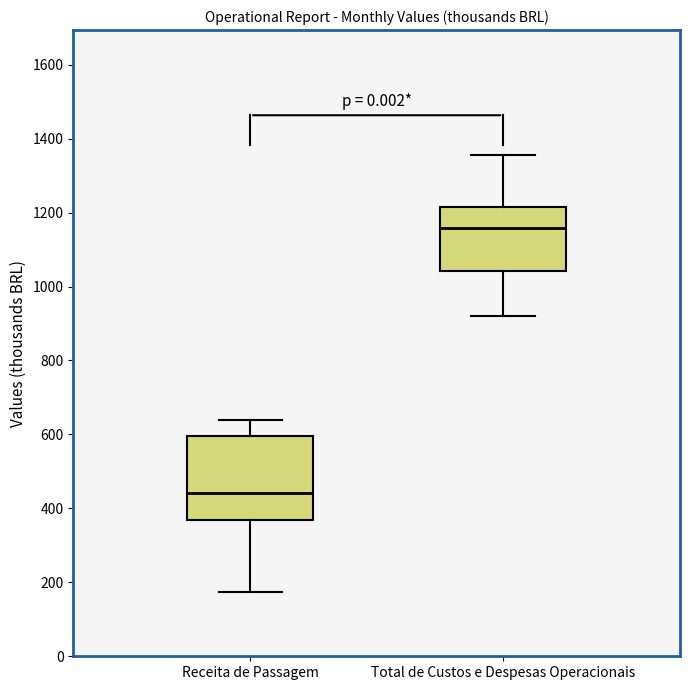

Reading left to right, transcribe this box plot: for each box, give where its median line is, the range the box spans, and where its two whiskers end, as read against the y-axis. The values are not printed on the chart, so give them approximately, as read against the axis.

Receita de Passagem: median 440, box 360 to 600, whiskers 180 to 640
Total de Custos e Despesas Operacionais: median 1160, box 1040 to 1220, whiskers 920 to 1360